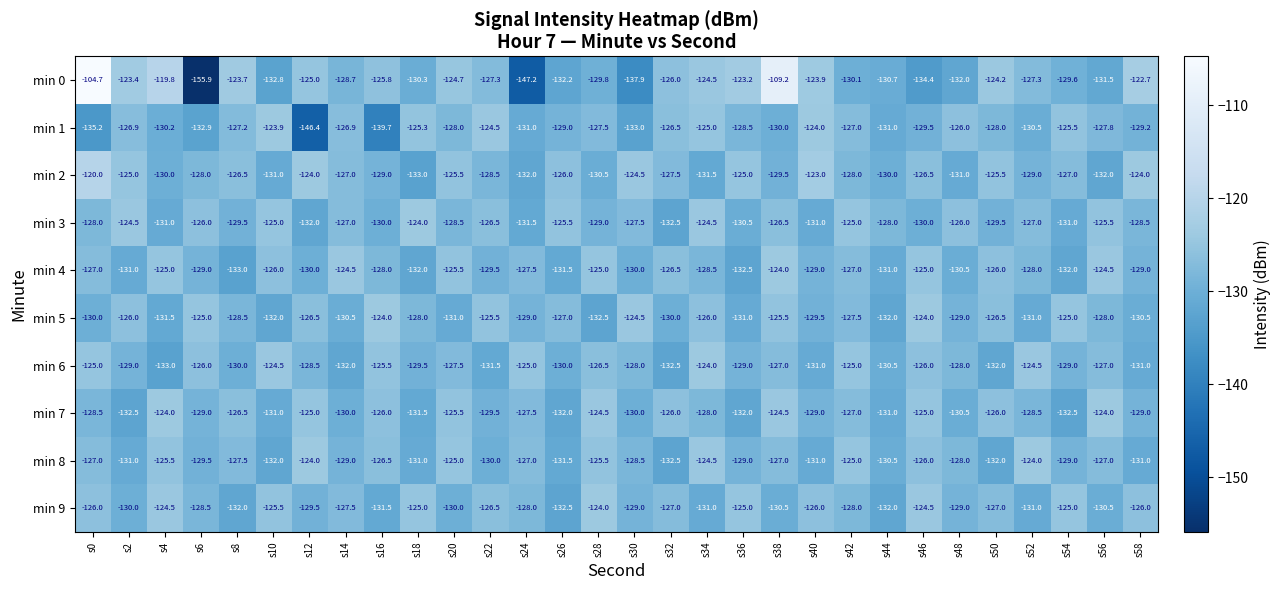

The value of min 7 at s6 is -129.0. True or false?

True